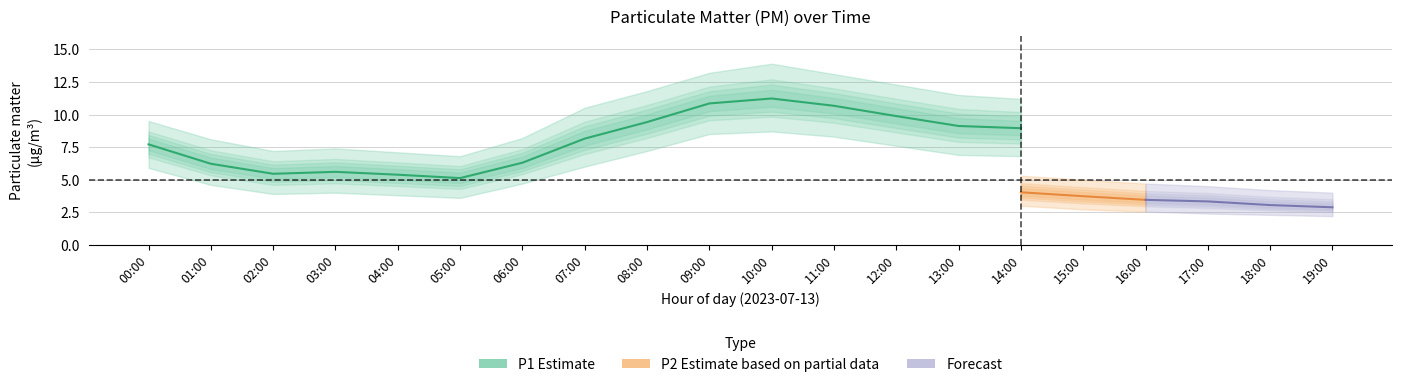

Is the value of P2 at 03:00 greater than the value of P1_upper at 10:00?

No